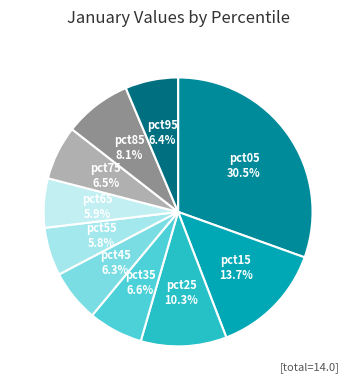

Is there any slice that represents more than half of the pie?

No